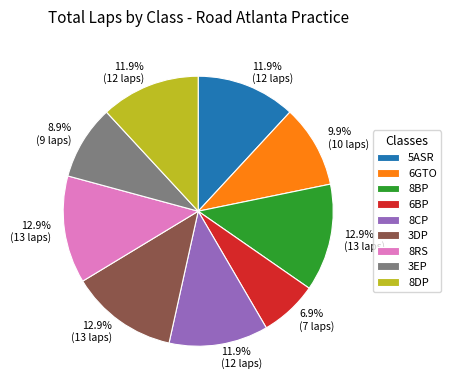

True or false: 6BP accounts for 7% of the total.

True